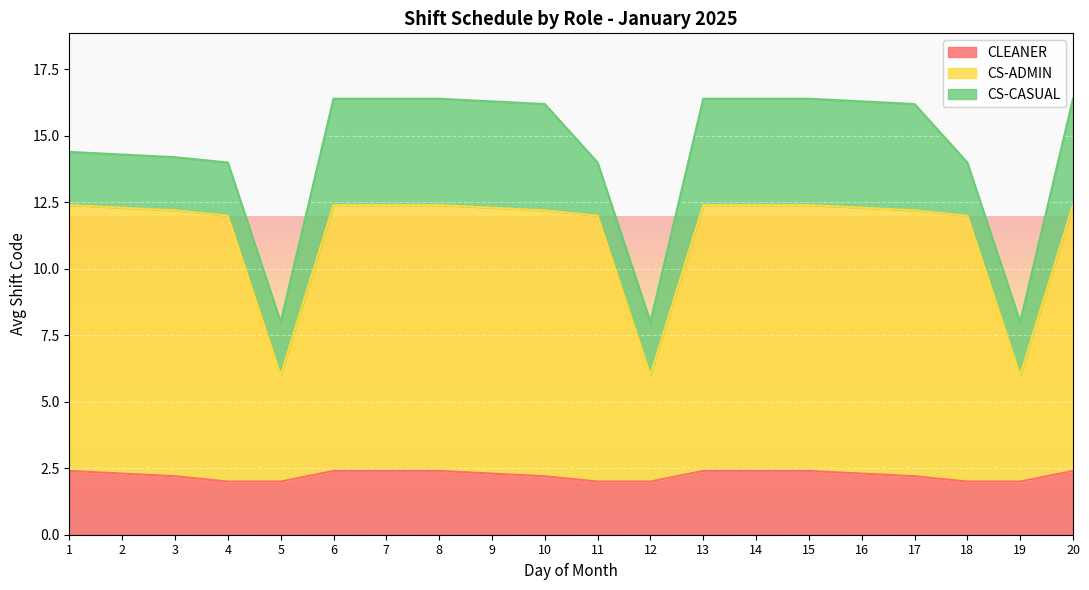

What is the total value across all series at 4?

14.0